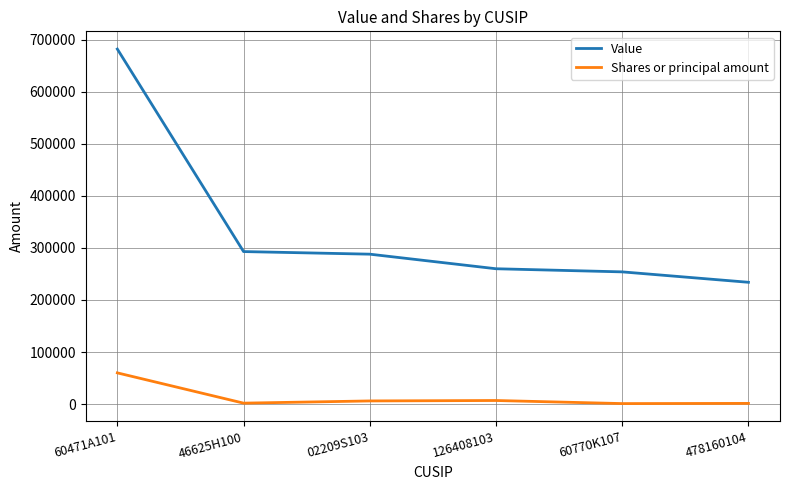

Where is Shares or principal amount nearest to the value 30500?

126408103